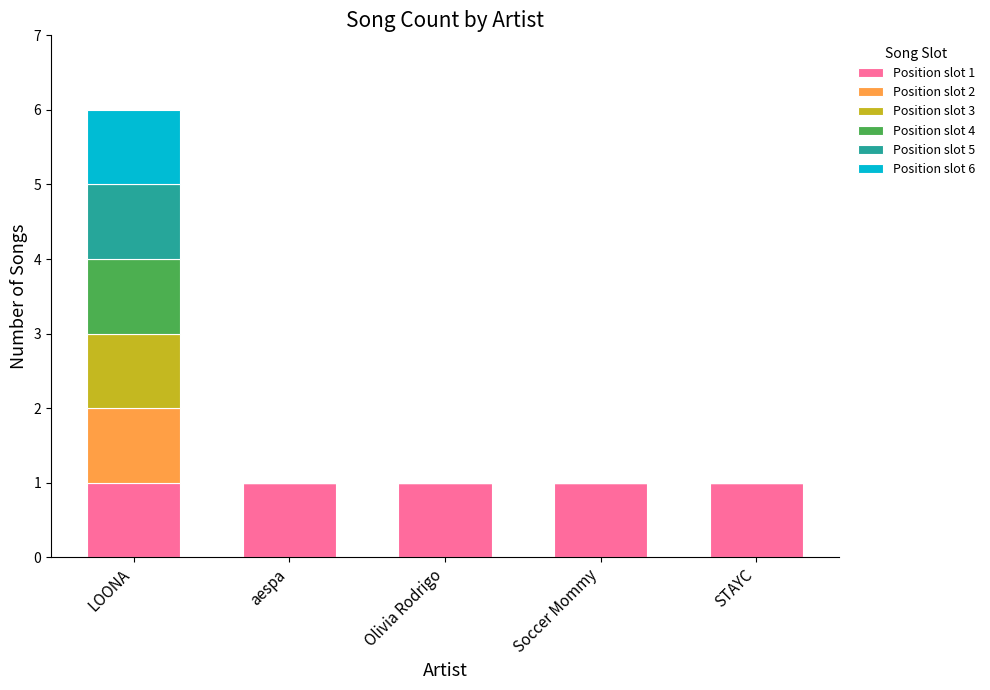

At which category is the sum across all series the highest?

LOONA